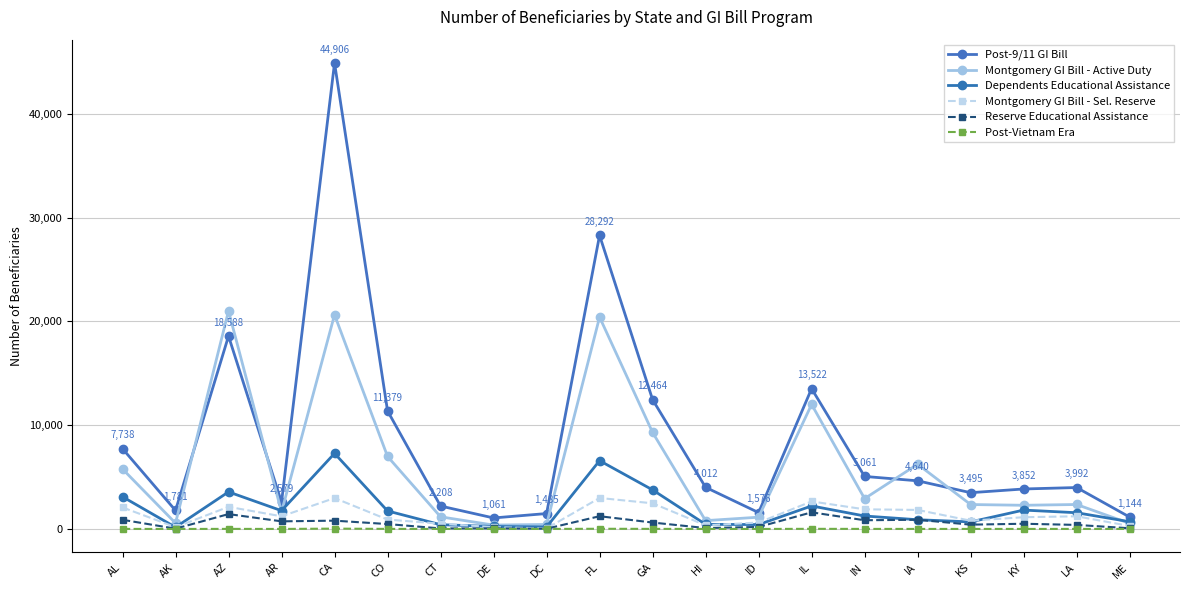

Does the chart have visible grid lines?

Yes